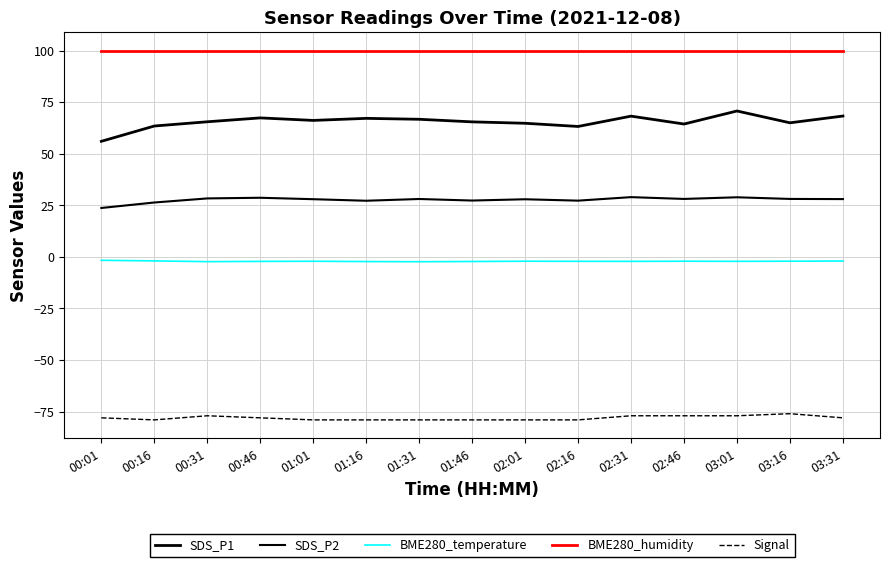

What is the total value across all series at 01:46?

111.5